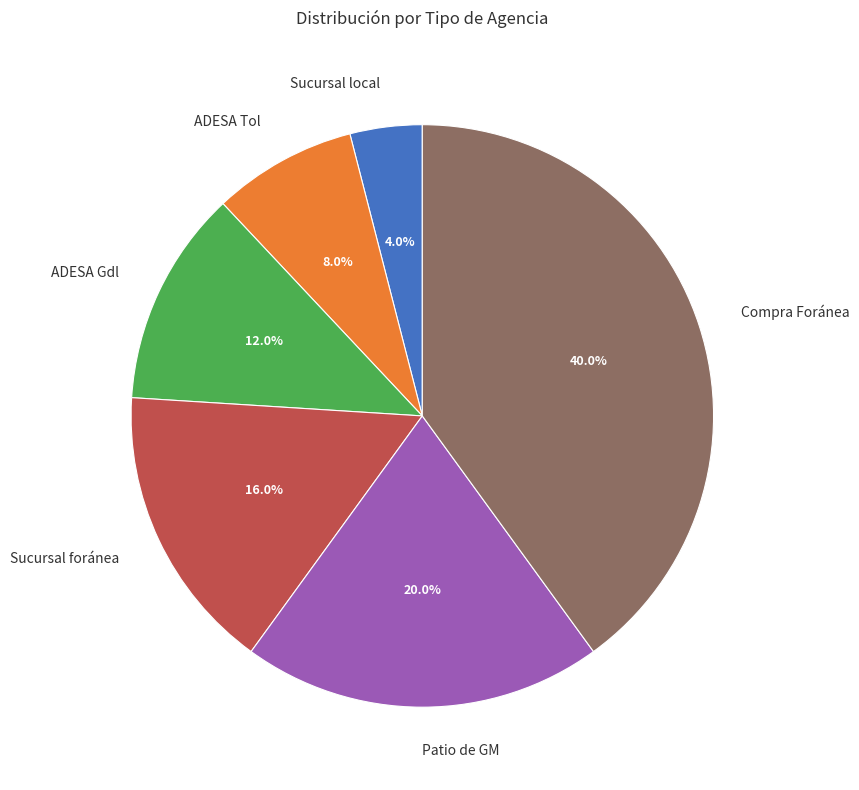

Is it true that Sucursal local is 17% of the pie?

False